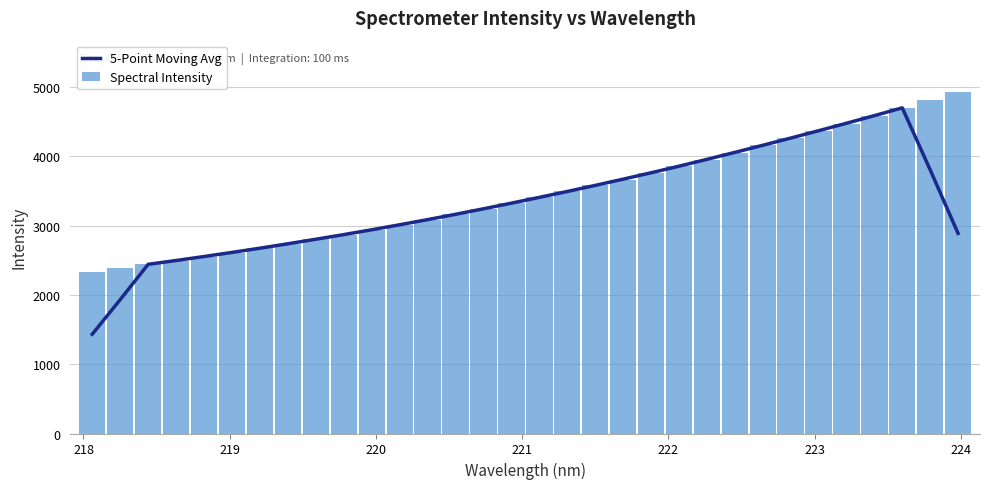

Reading right to left, transcribe all the data shown in this chart.

5-Point Moving Avg: 2888.5	3805.4	4700.1	4588.0	4477.8	4369.8	4263.7	4159.7	4057.2	3956.7	3857.9	3763.1	3671.0	3581.0	3493.1	3408.2	3324.7	3243.2	3163.7	3086.9	3012.8	2940.6	2870.7	2803.7	2738.4	2674.6	2613.6	2554.4	2496.9	2441.8	1931.7	1432.4
Spectral Intensity: 4930.2	4813.9	4698.6	4584.3	4473.5	4369.5	4263.0	4158.9	4053.6	3953.5	3856.9	3760.7	3664.9	3579.4	3493.2	3407.0	3321.2	3240.1	3162.0	3085.9	3009.2	2937.5	2869.2	2801.2	2736.4	2674.3	2610.9	2550.3	2496.3	2440.2	2386.6	2335.4